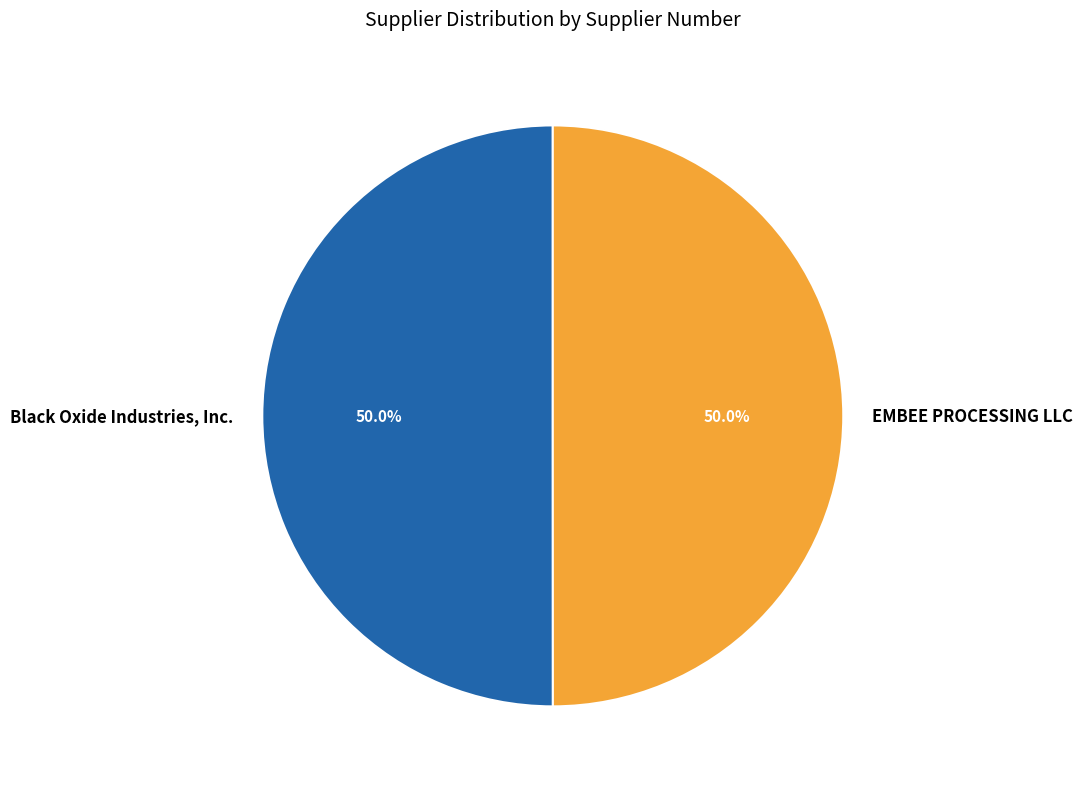

Approximately how many times larger is the value at Black Oxide Industries, Inc. compared to EMBEE PROCESSING LLC?

1.0